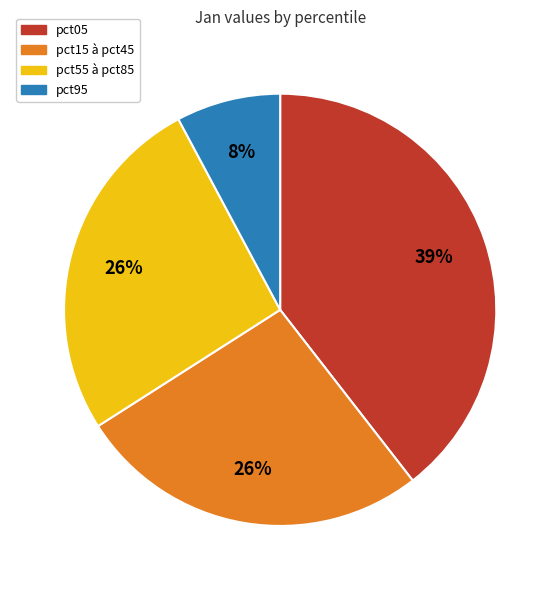

To the nearest percent, what is the average slice percentage?

25%